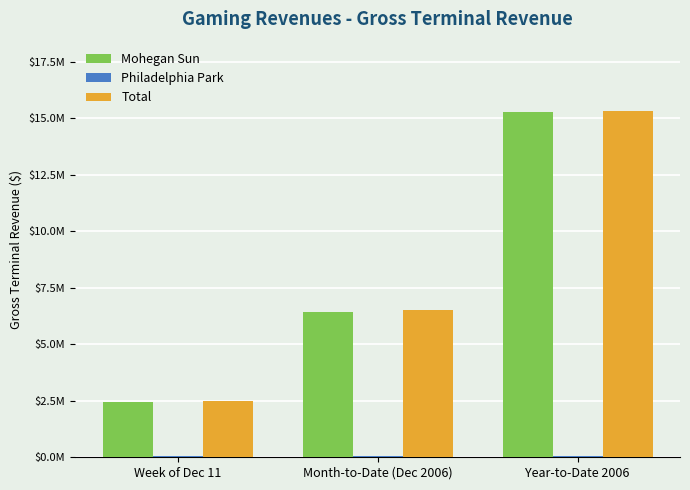

Is the value of Mohegan Sun at Year-to-Date 2006 greater than the value of Total at Week of Dec 11?

Yes